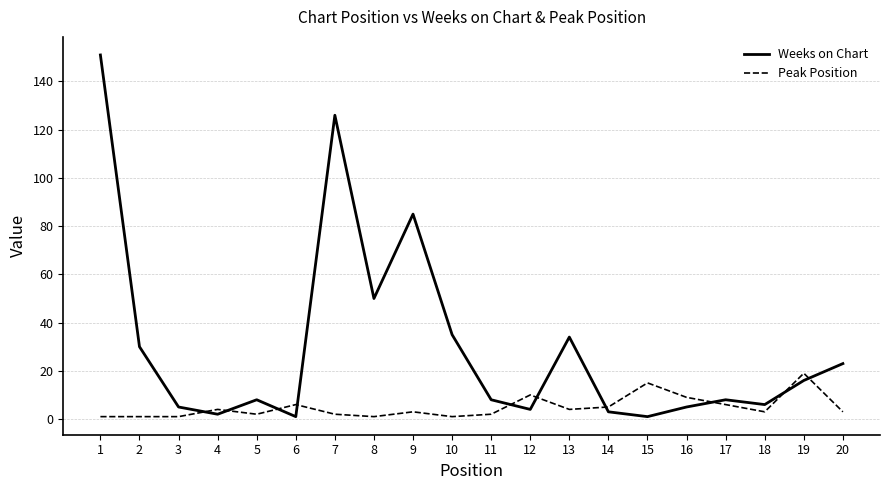

The Peak Position series shows 3 at 9. True or false?

True